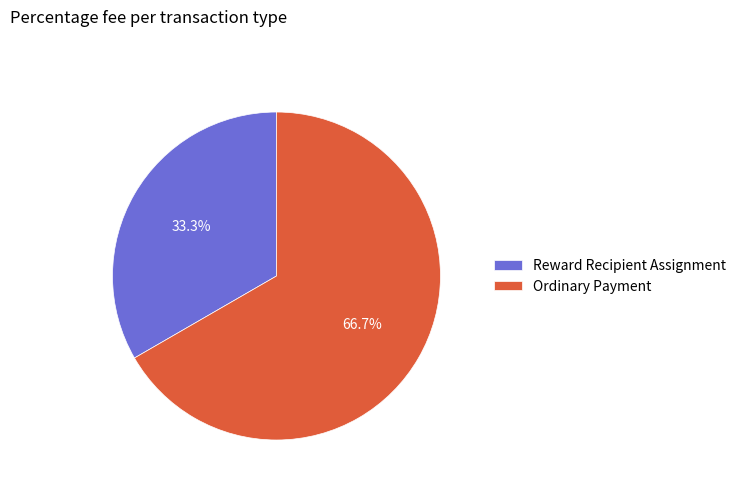

True or false: Reward Recipient Assignment accounts for 33% of the total.

True